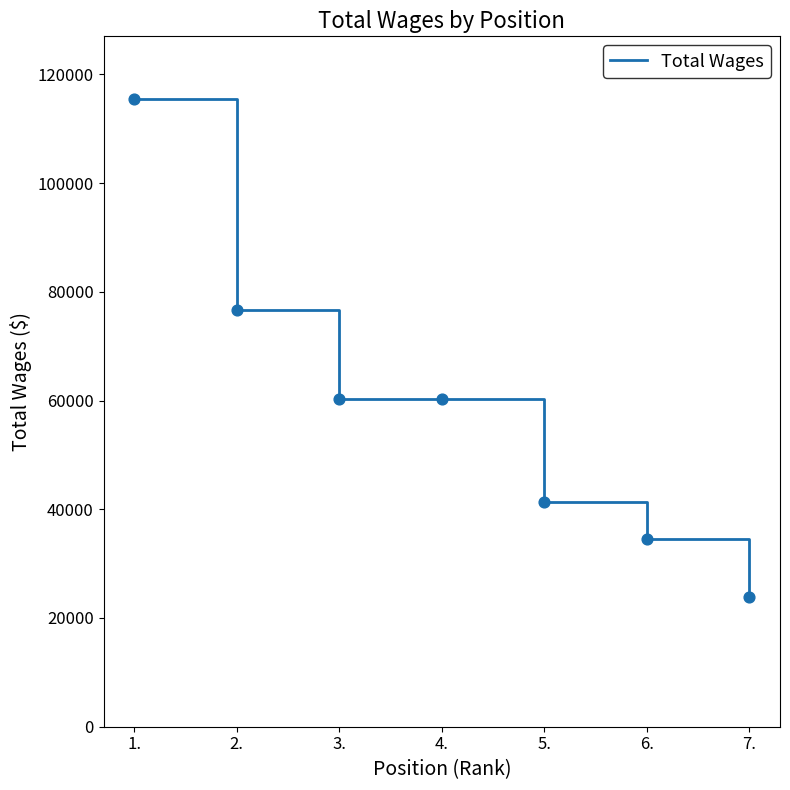

Approximately how many times larger is the value at 3. compared to 6.?

1.7